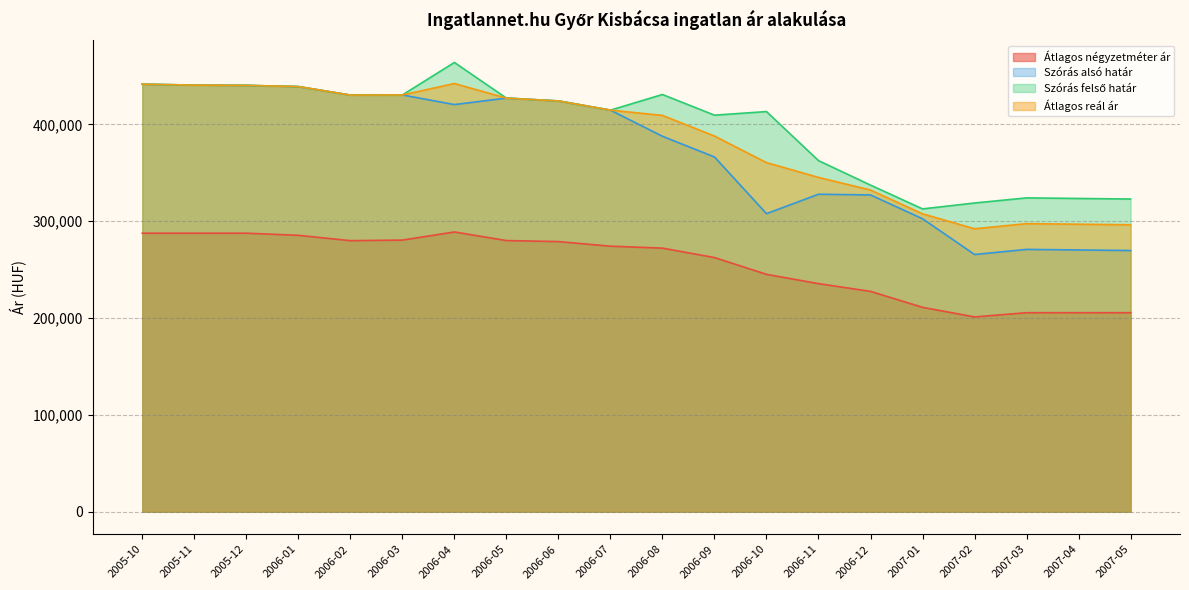

What position from the left is 2006-04?

7